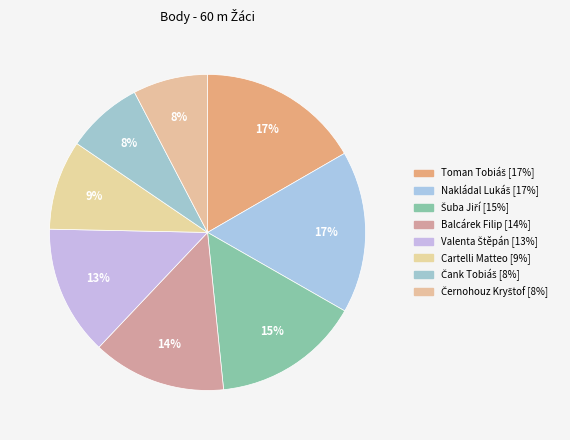

To the nearest percent, what portion does Nakládal Lukáš represent?

17%